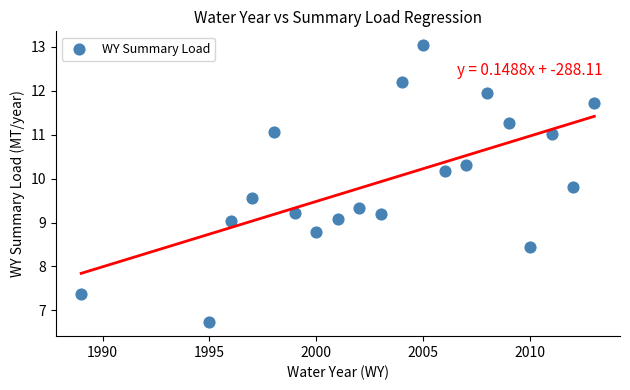

What is the range of Y values (max minus min)?

6.3